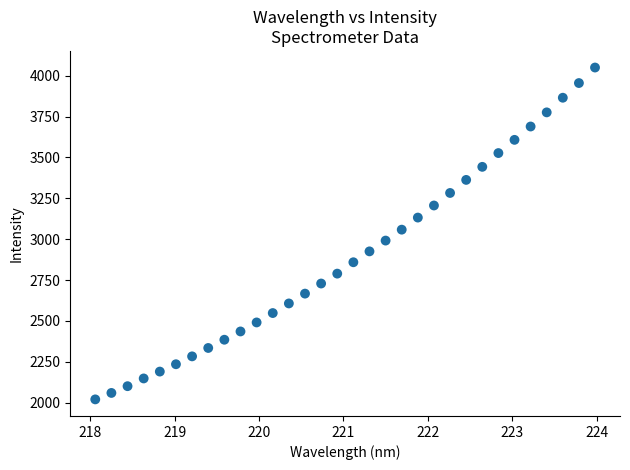

What is the range of Y values (max minus min)?

2031.0